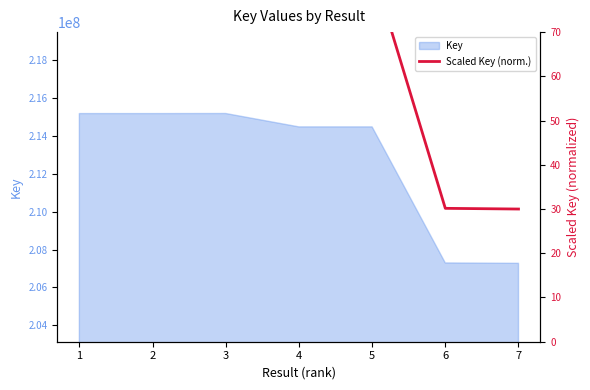

Count the number of values greater than 84.

5